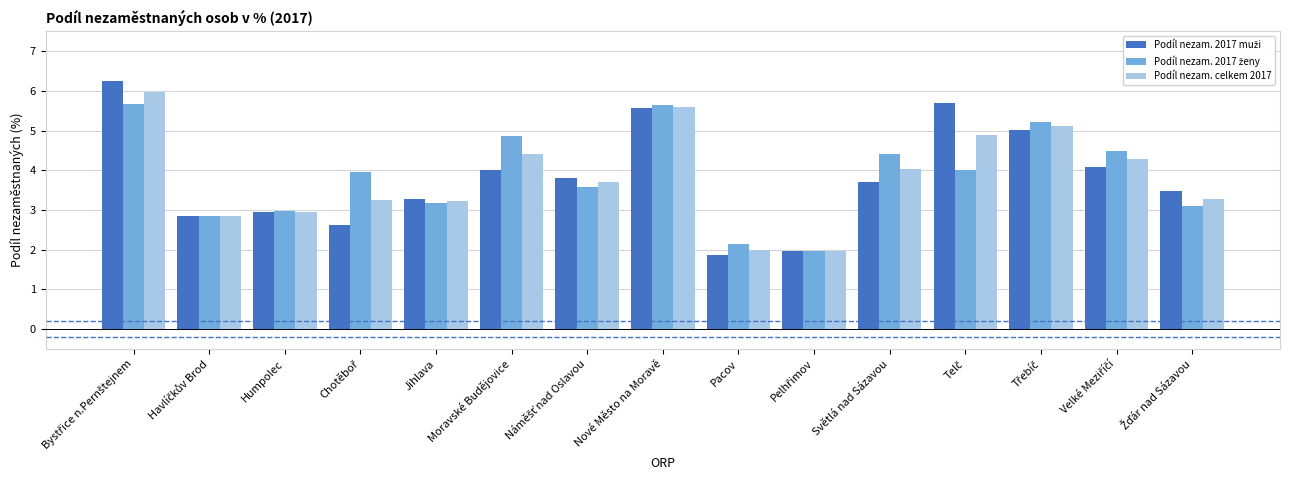

How many data points in Podíl nezam. celkem 2017 are above 3?

11